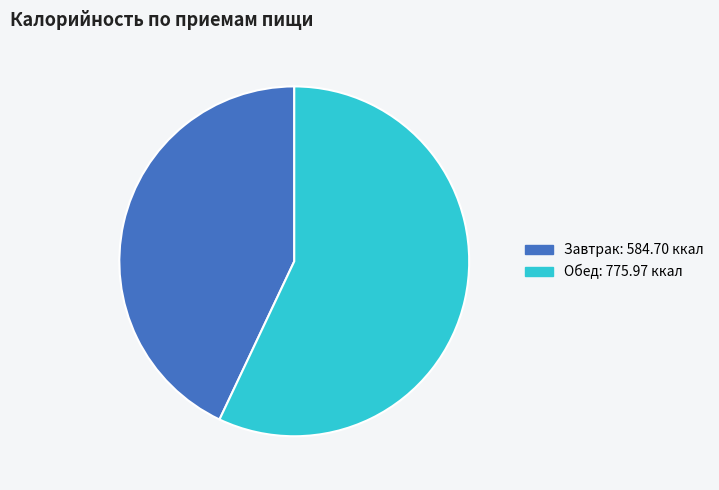

Between Обед and Завтрак, which is larger?

Обед